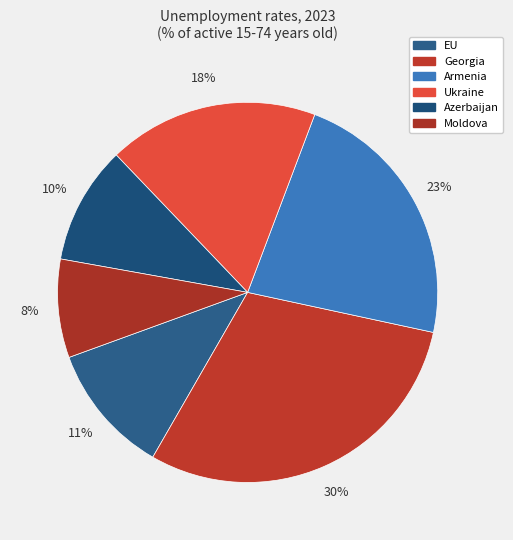

Rank the categories by value from lowest to highest.

Moldova, Azerbaijan, EU, Ukraine, Armenia, Georgia